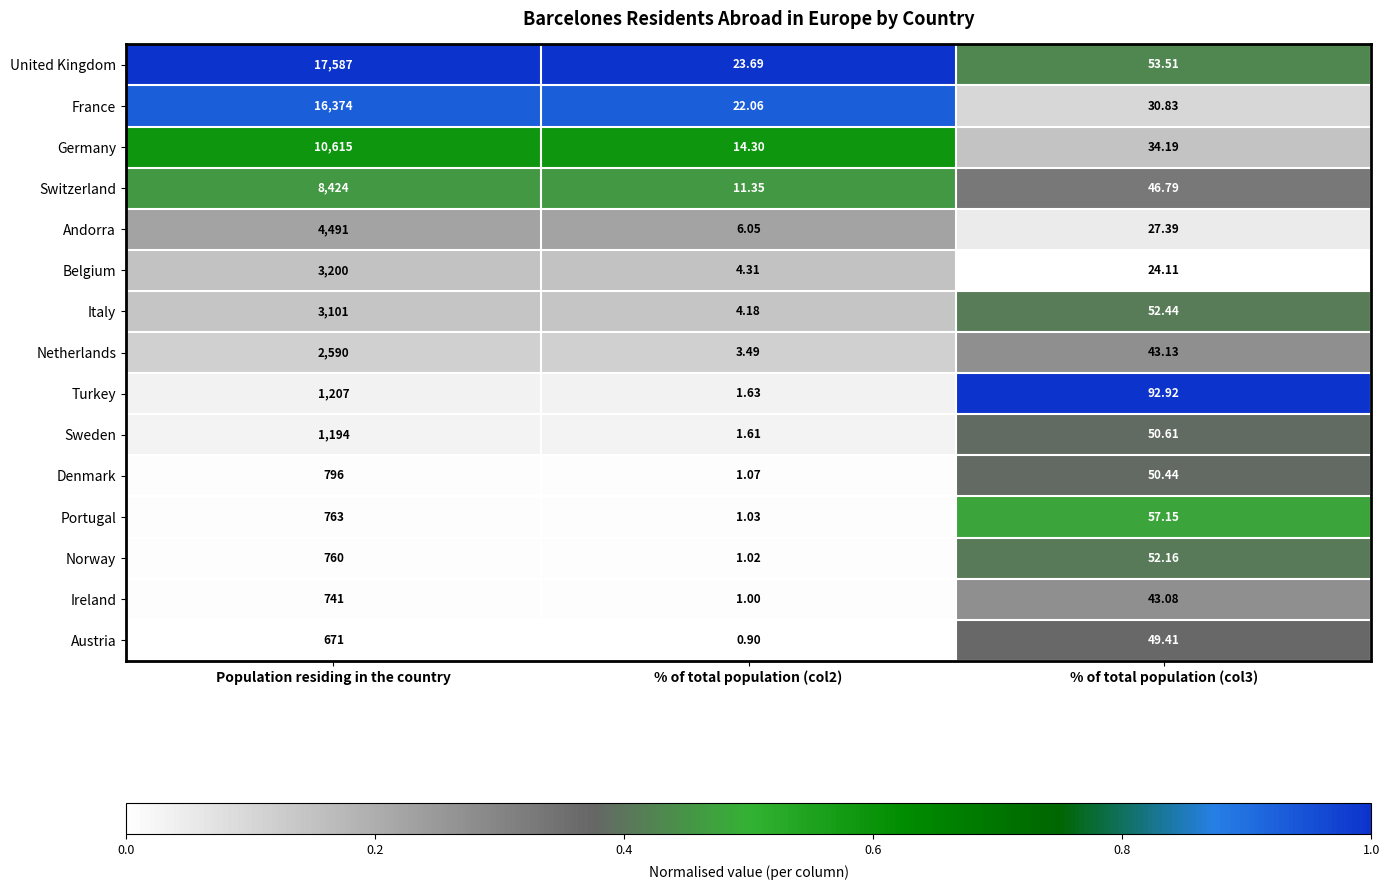

Rank the series at Population residing in the country from highest to lowest value.

United Kingdom, France, Germany, Switzerland, Andorra, Belgium, Italy, Netherlands, Turkey, Sweden, Denmark, Portugal, Norway, Ireland, Austria